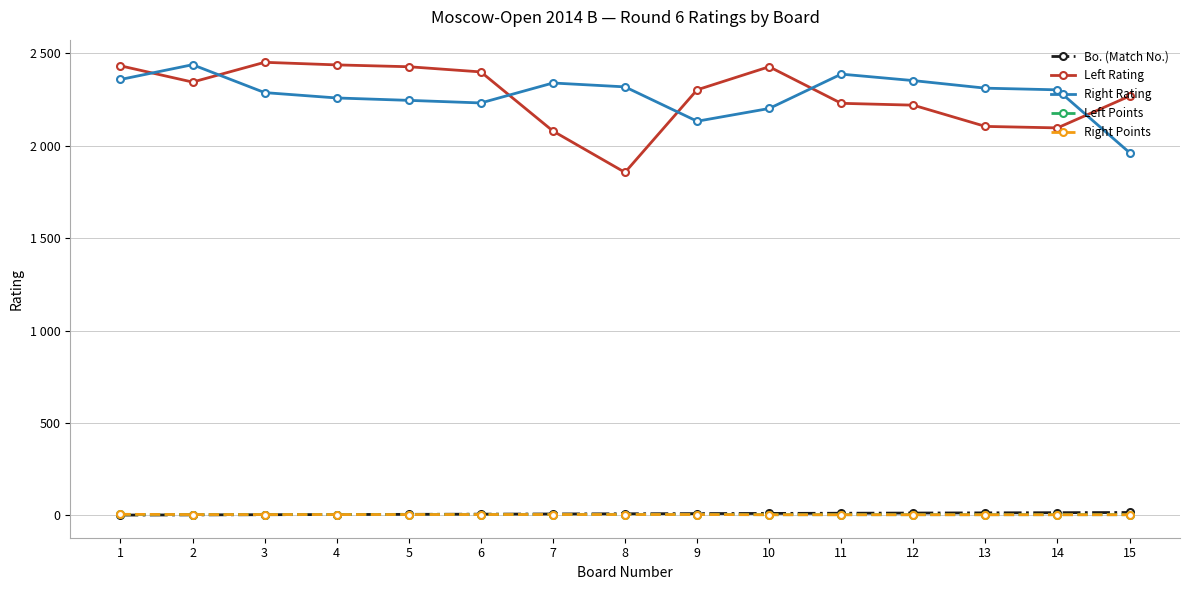

True or false: Left Points and Left Rating intersect in this chart.

False